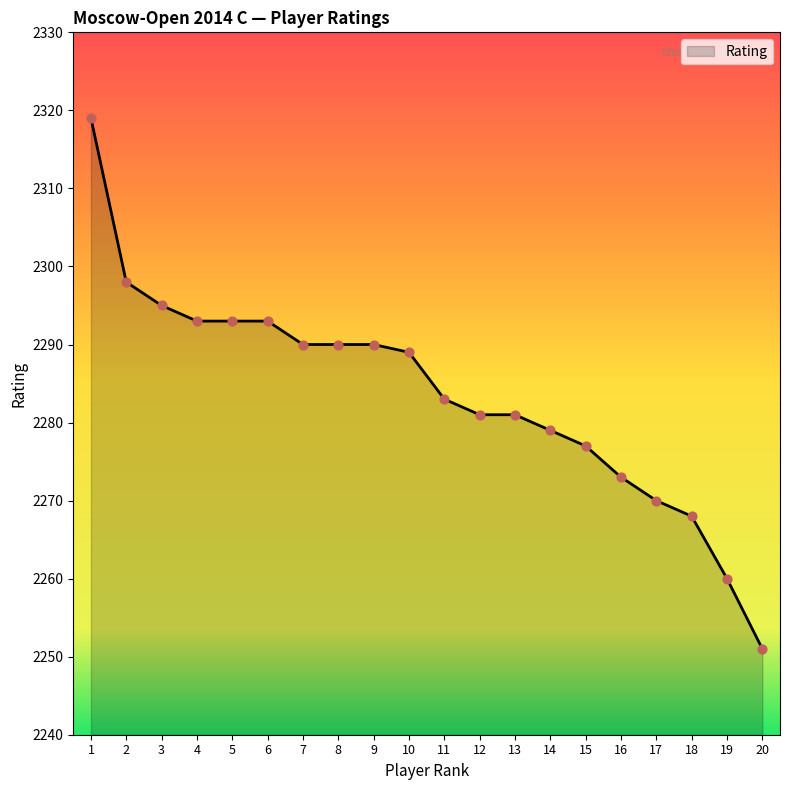

Which has a higher value, 9 or 10?

9